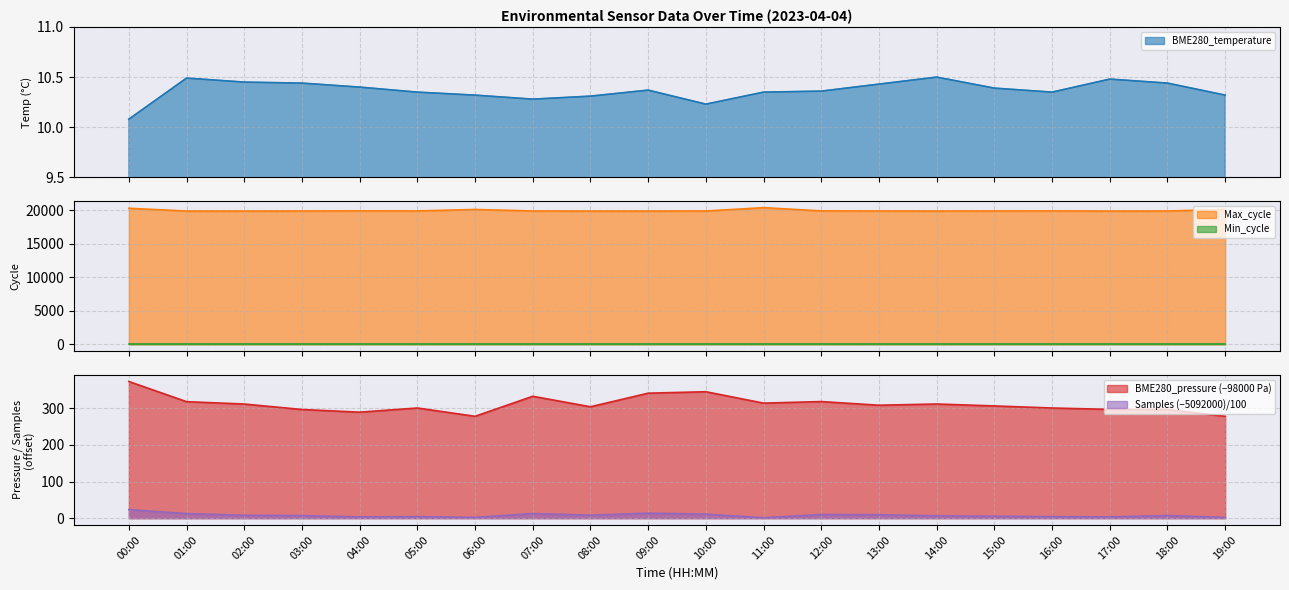

True or false: Samples_norm and BME280_pressure_norm intersect in this chart.

False